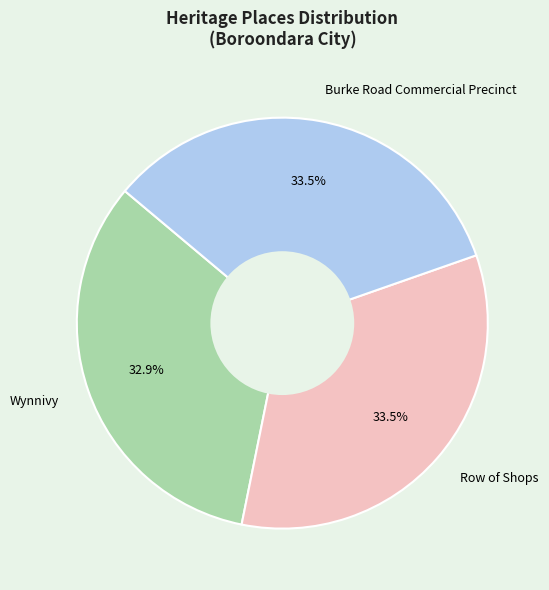

Which category has the smallest portion of the pie?

Wynnivy